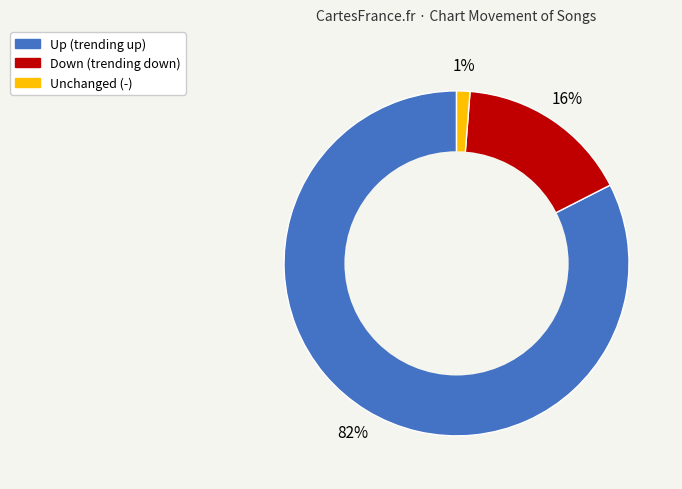

Is there any slice that represents more than half of the pie?

Yes